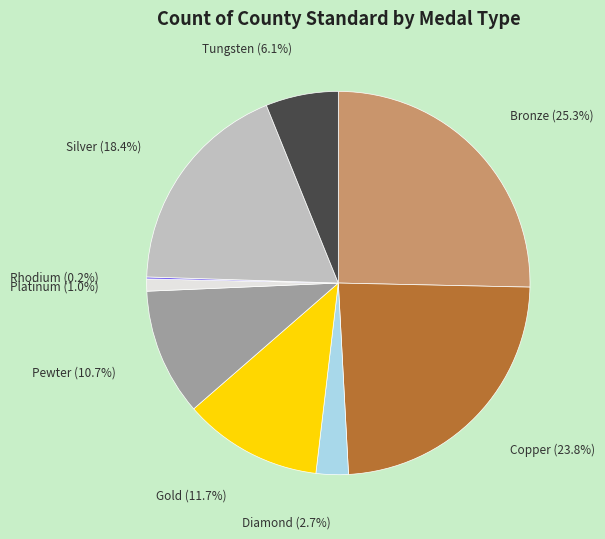

Is there a majority slice in this chart?

No